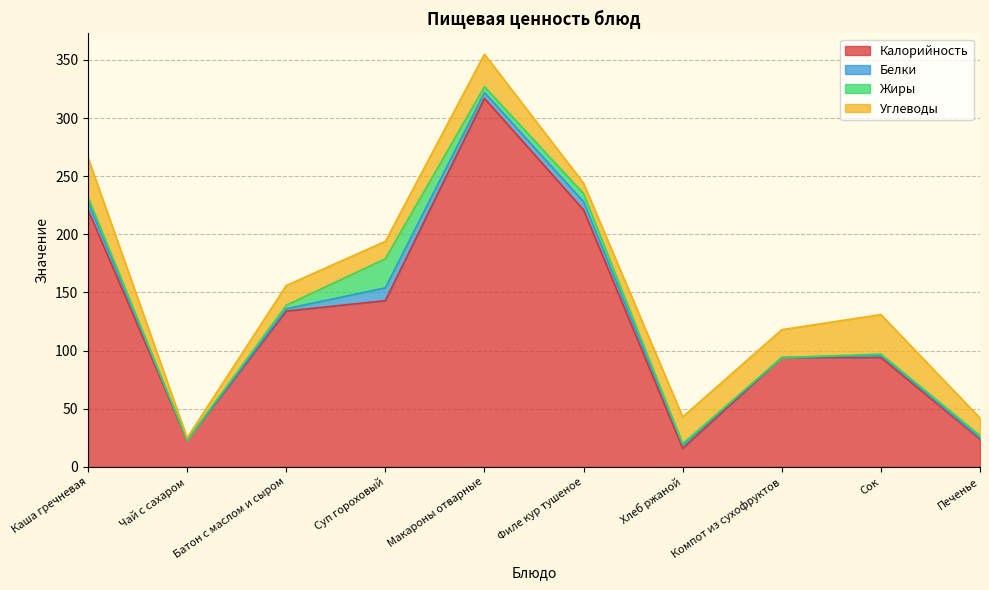

Between Суп гороховый and Хлеб ржаной, which series saw the biggest shift?

Калорийность